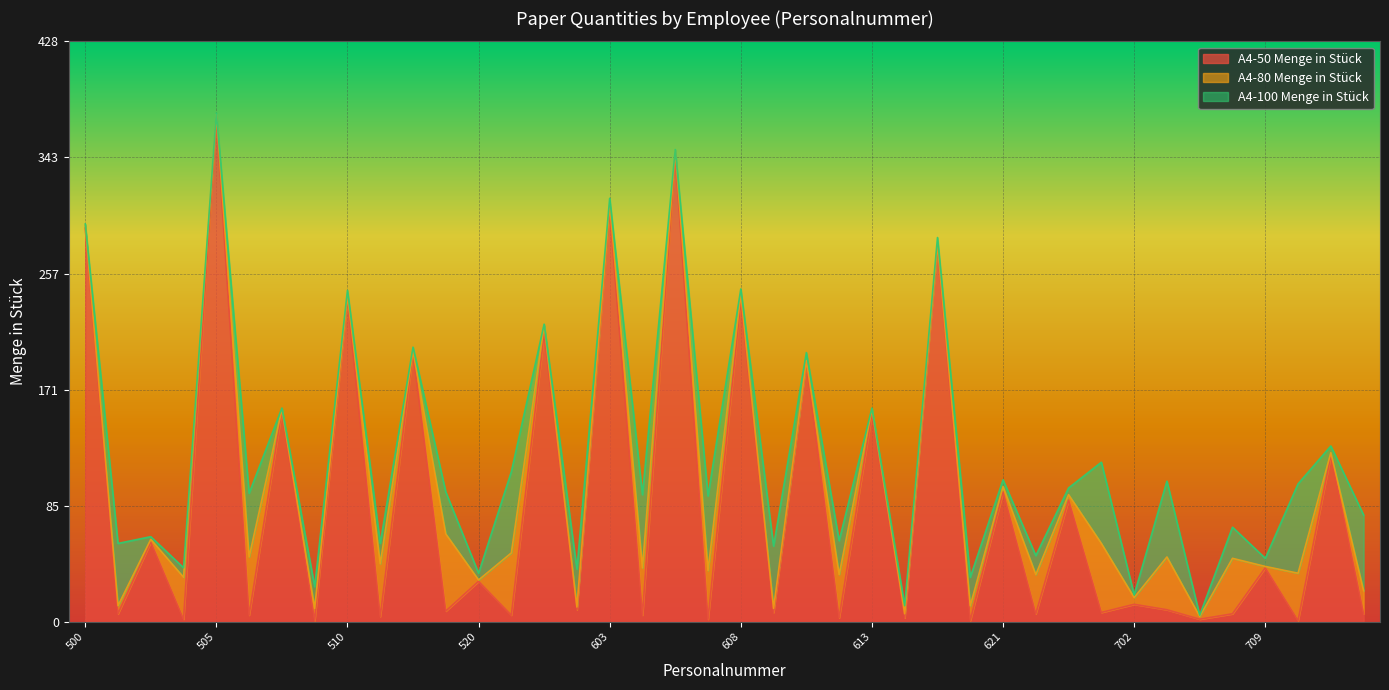

After their last crossing, which series has the higher values: A4-80 Menge in Stück or A4-50 Menge in Stück?

A4-80 Menge in Stück